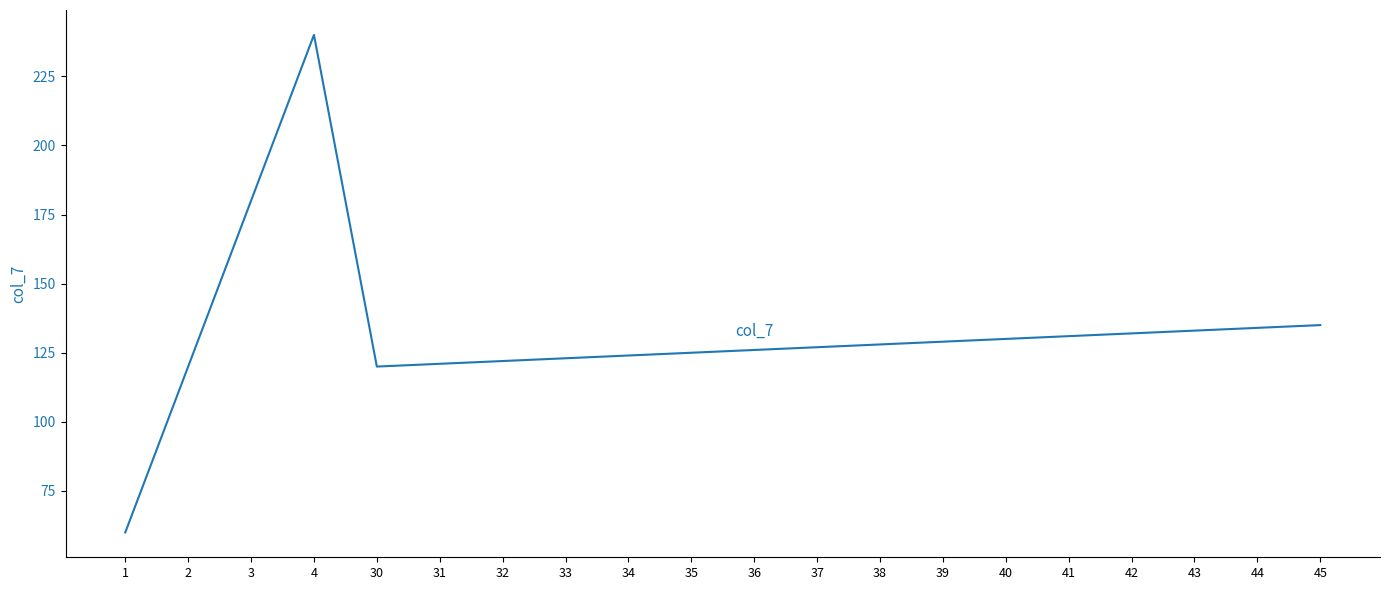

At which category does the data reach its first local peak?

4